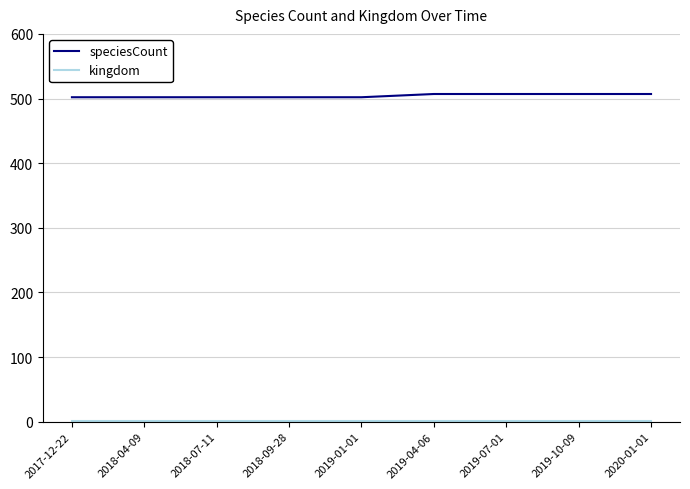

Which series has the widest spread of values?

speciesCount